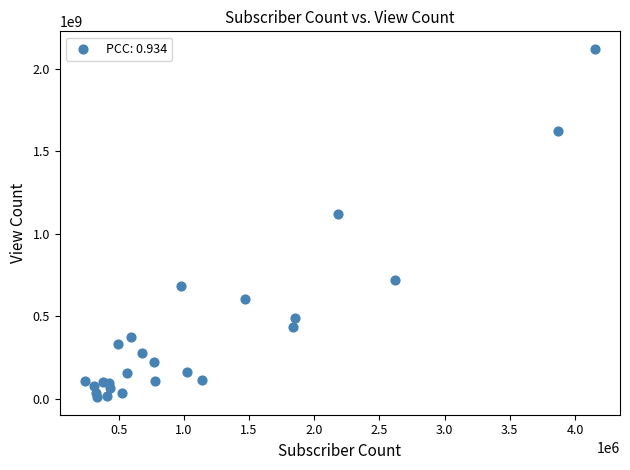

What is the range of Y values (max minus min)?

2111156334